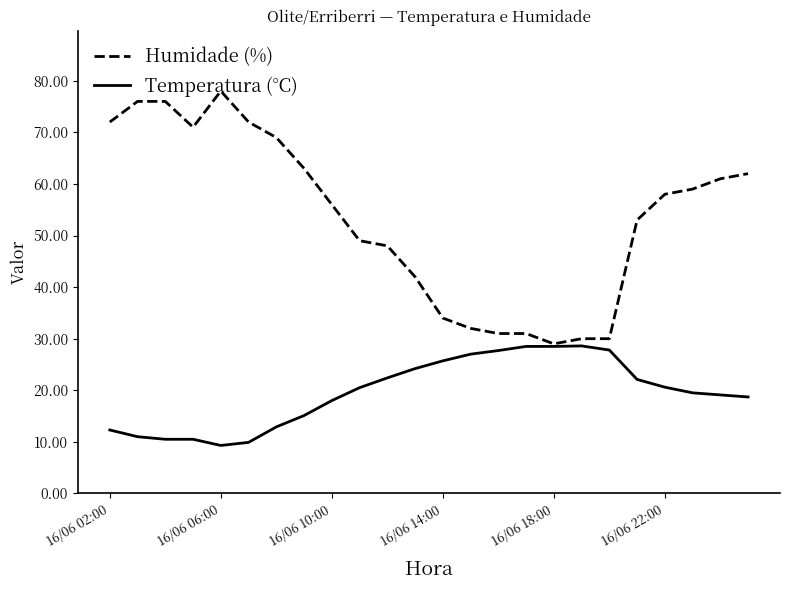

Count the number of data series in this chart.

2